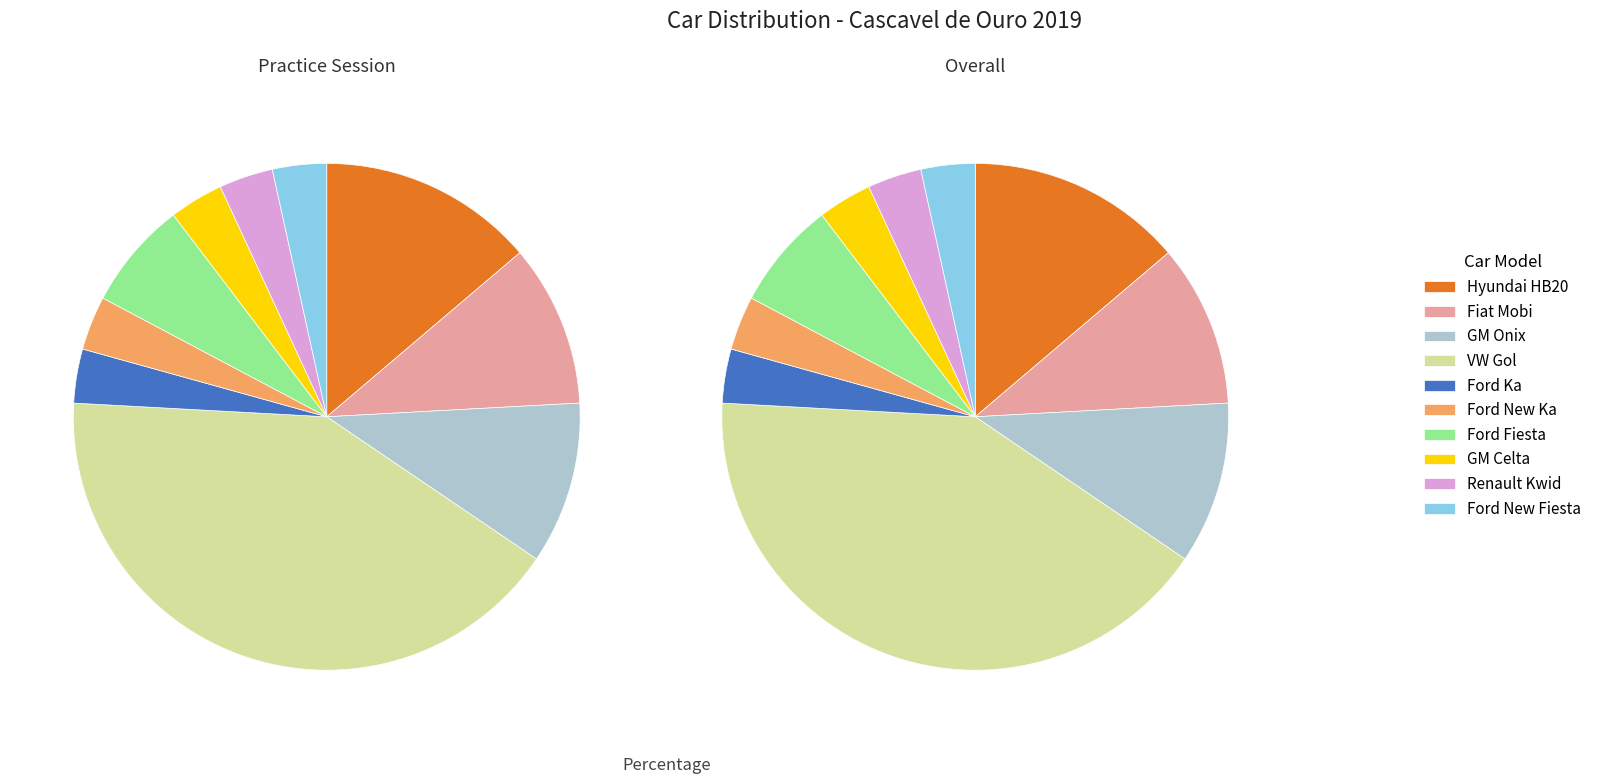

How many slices are in this pie chart?

10